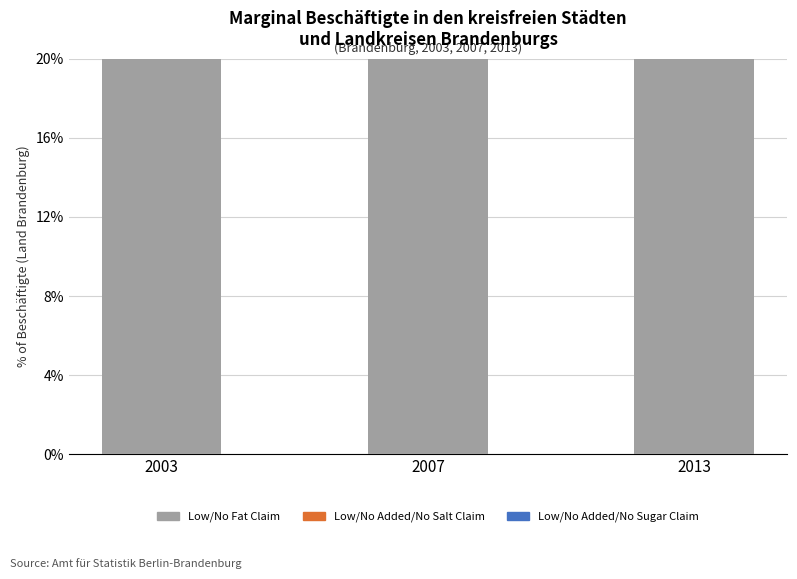

Which category has the lowest value in the Low/No Fat Claim series?

2013